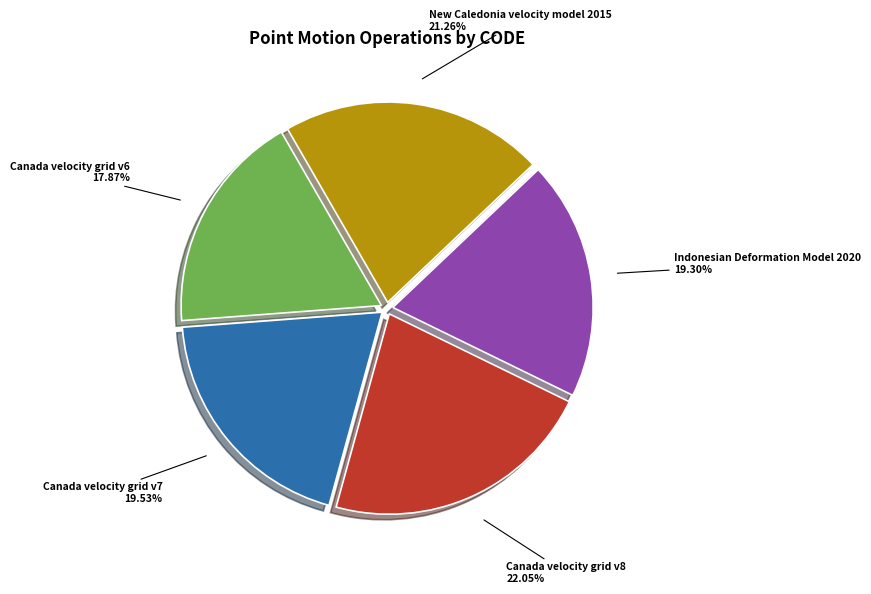

Combined, what portion of the pie is Canada velocity grid v7 and Canada velocity grid v8?

41.6%